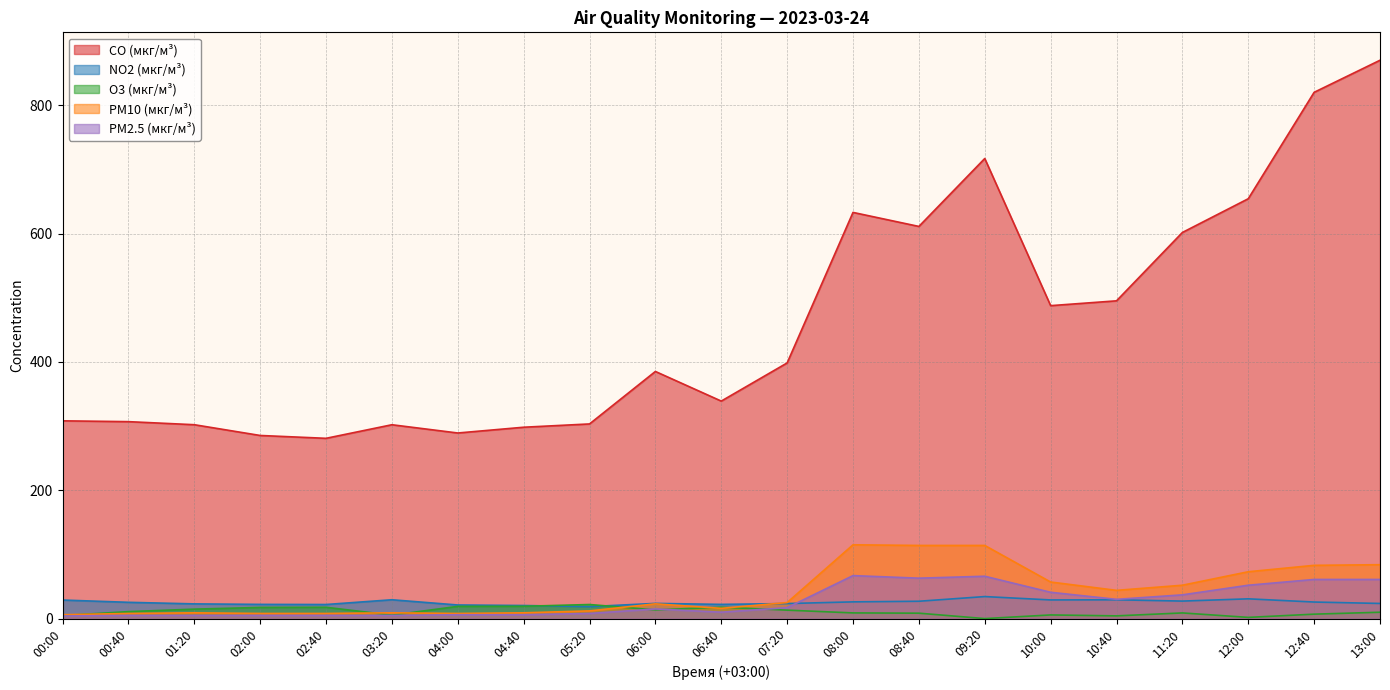

At which category does the chart reach its peak across all series?

13:00